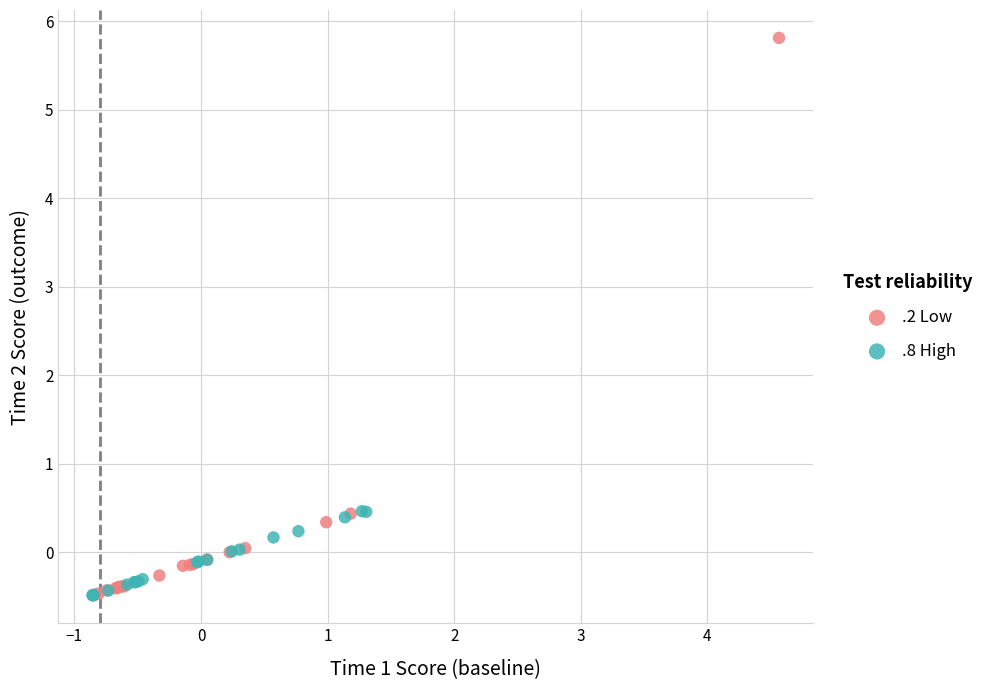

Which series has the widest spread of Y values?

.2 Low